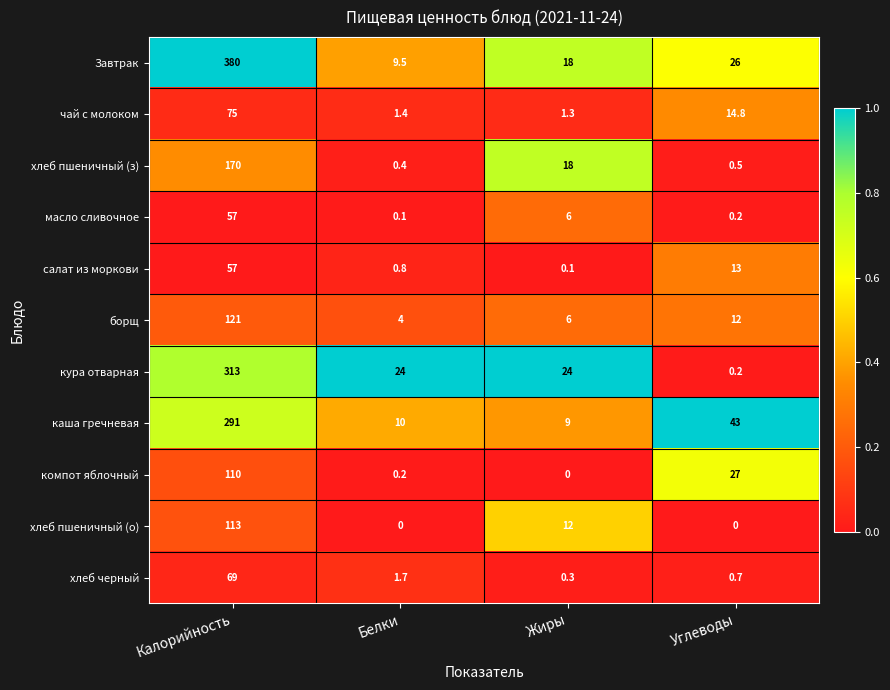

What is the maximum value for Завтрак?

380.0